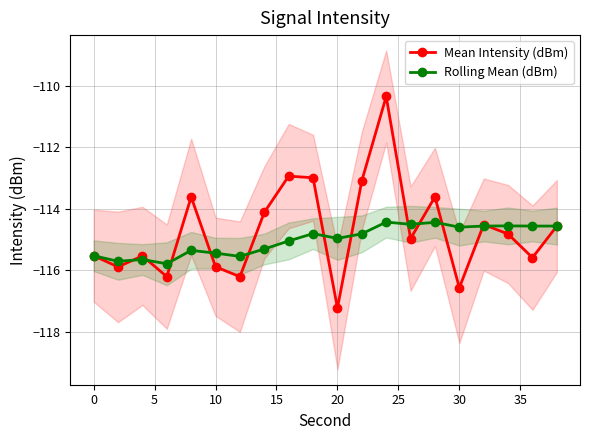

At which label does Mean Intensity (dBm) reach its minimum?

20